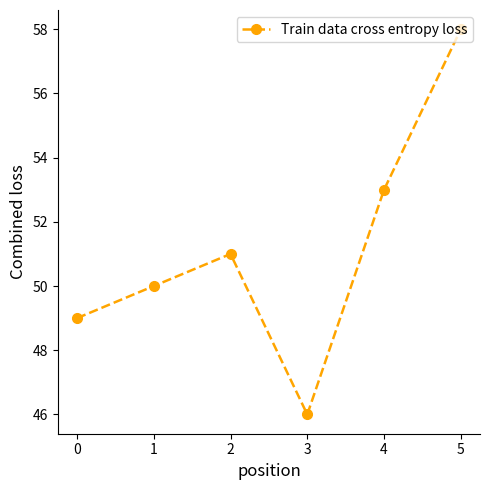

List the labels in order of value, smallest first.

3, 0, 1, 2, 4, 5